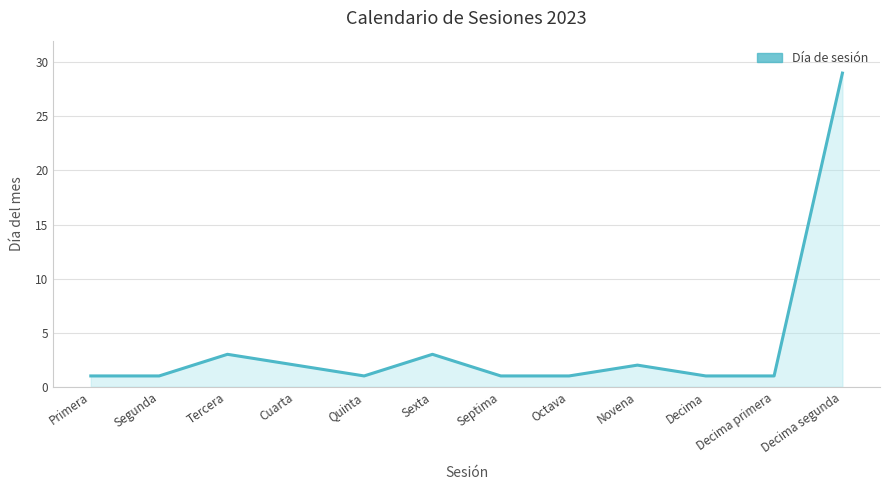

Between Octava and Decima segunda, which is larger?

Decima segunda